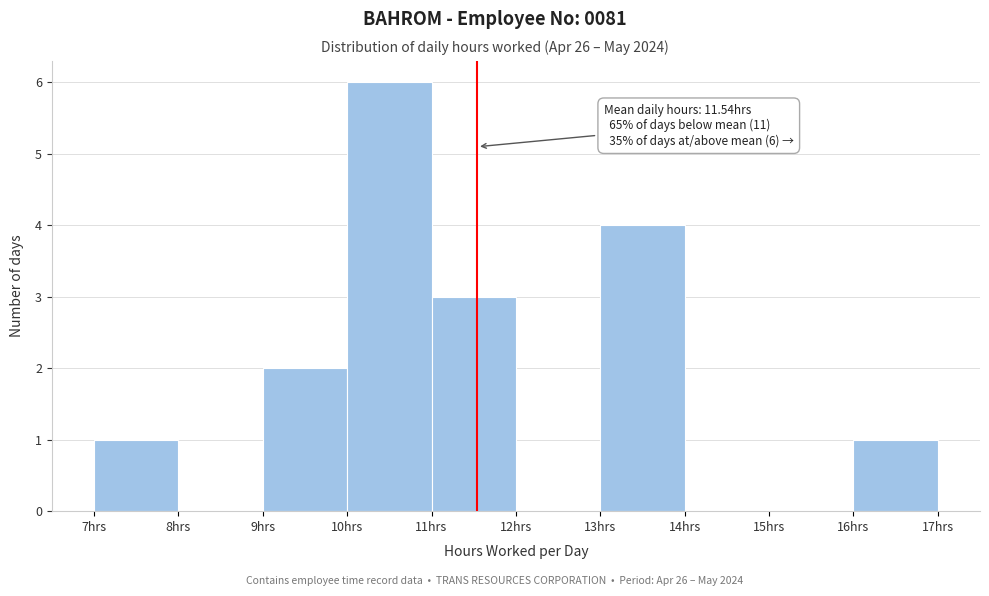

Over which range of the x-axis is the bar tallest?

10 to 11